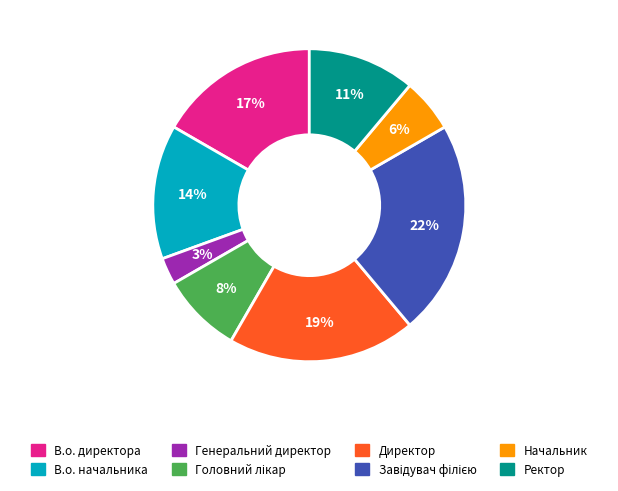

Between Директор and Генеральний директор, which is larger?

Директор